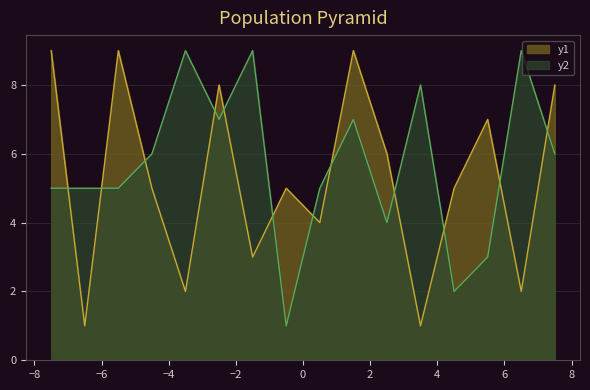

What are all the series names shown in the legend?

y1, y2